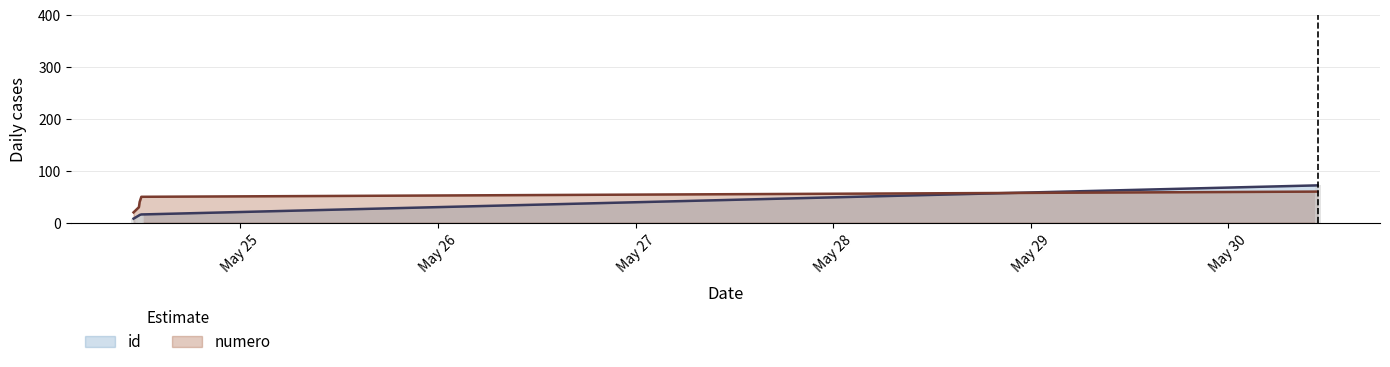

Which series has the largest range (max minus min)?

id